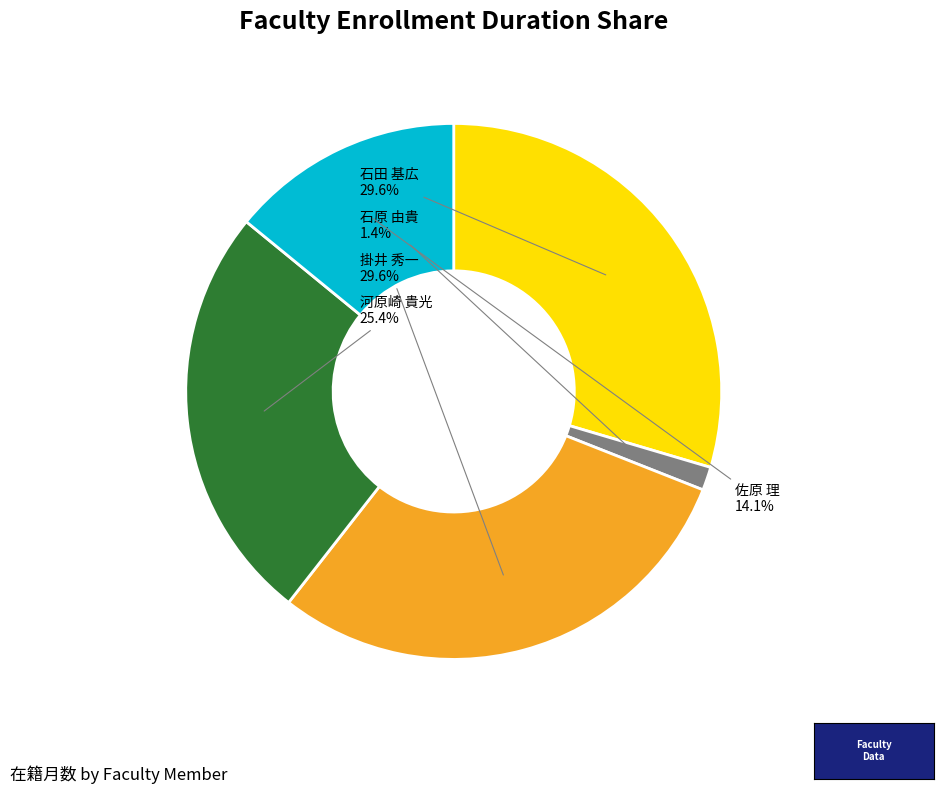

How many segments does this pie chart have?

5